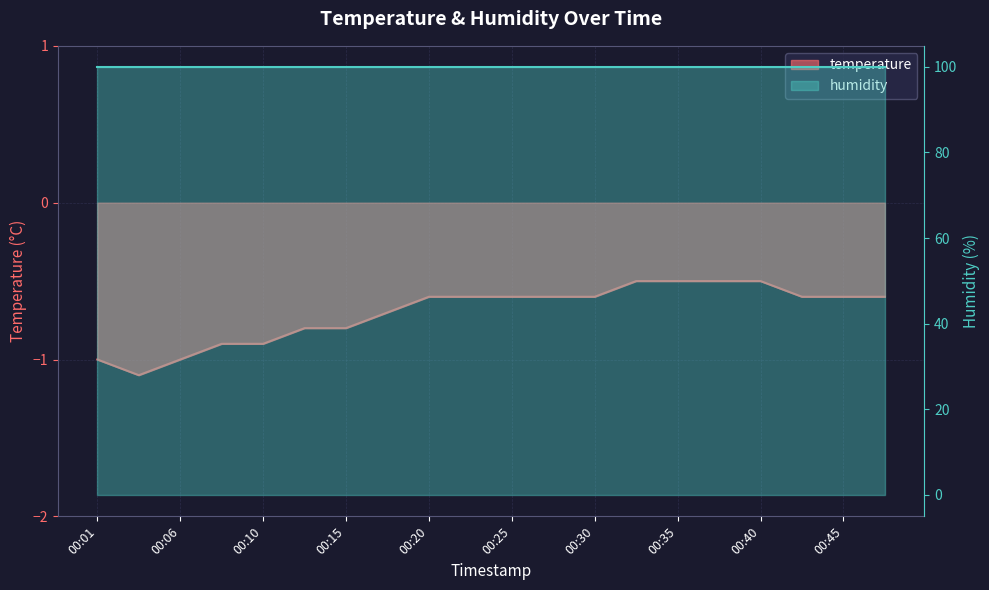

Read the value at 00:30.

-0.6